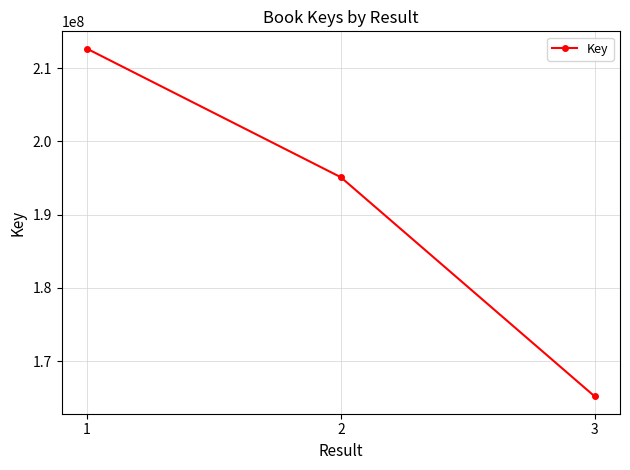

What is the change in value from 1 to 3?

-47432844